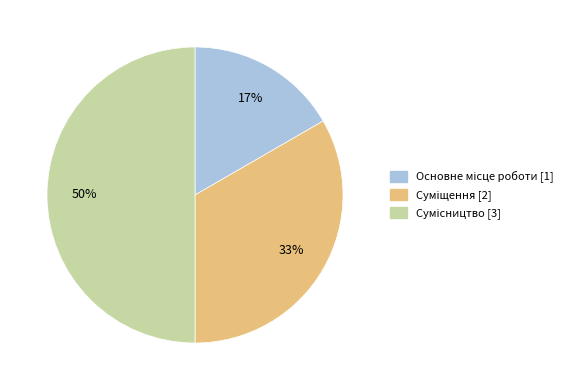

To the nearest percent, what is the difference between the largest and smallest slice percentages?

33%